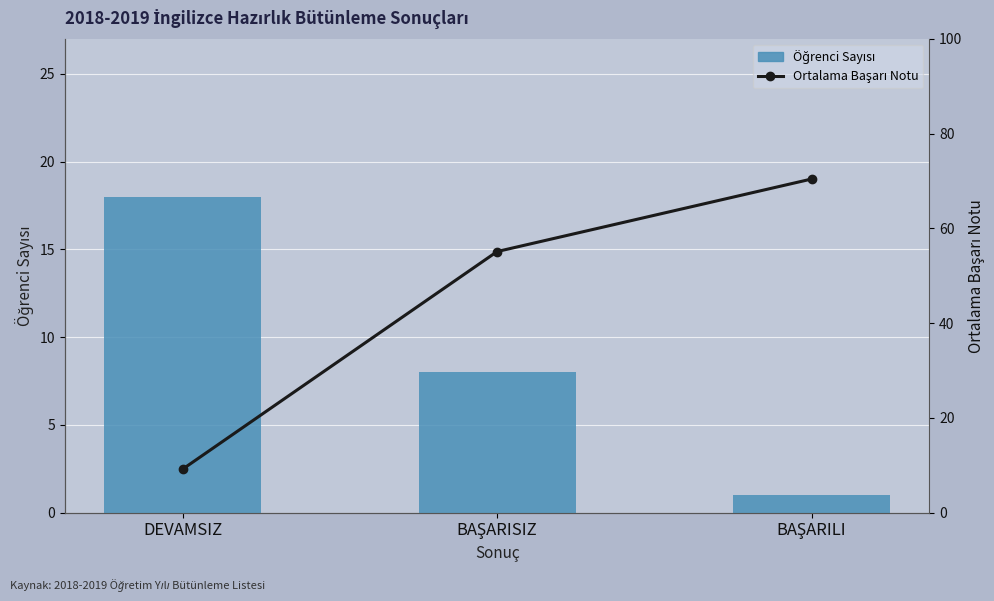

At which category is the sum across all series the highest?

BAŞARILI